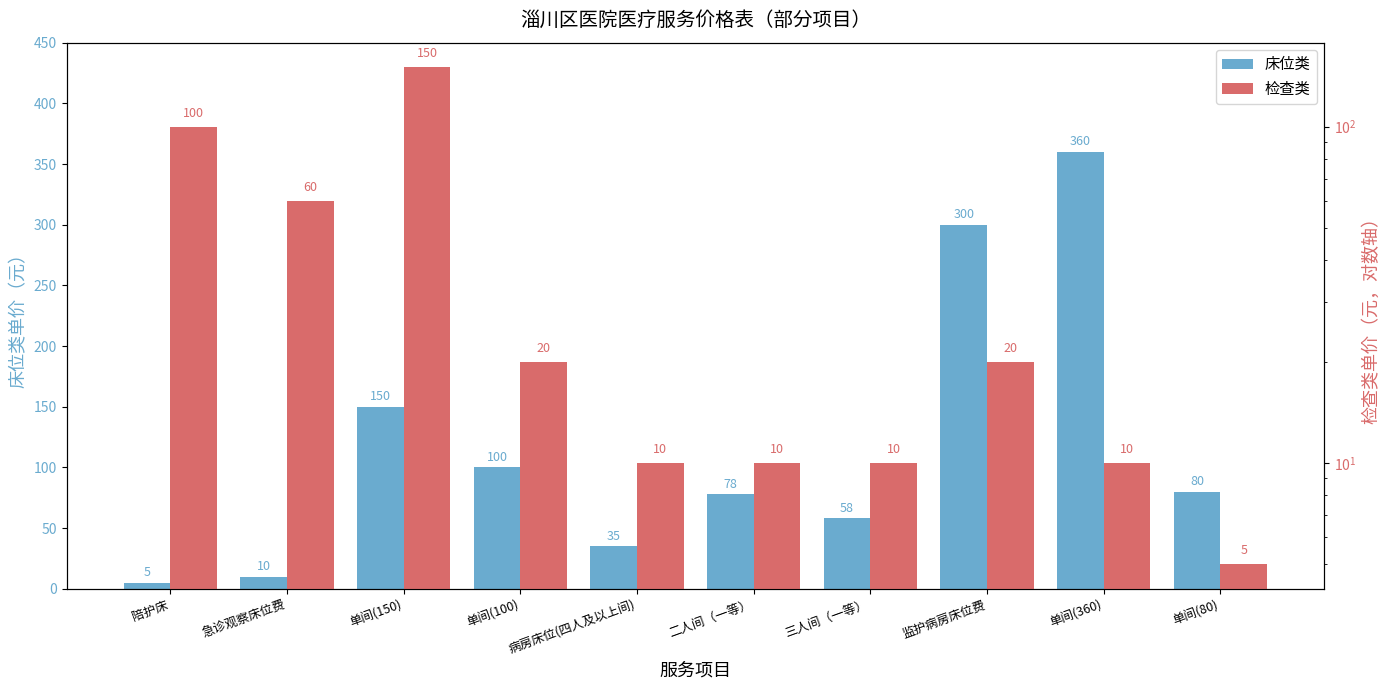

What is the difference between the second highest and second lowest values in the 床位类 series?

290